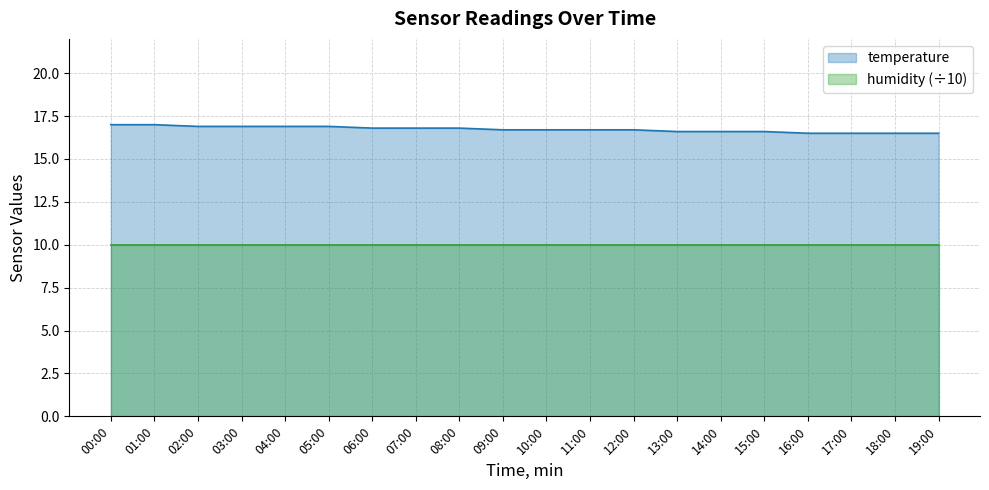

True or false: the data shows 16.6 at 13:00.

True